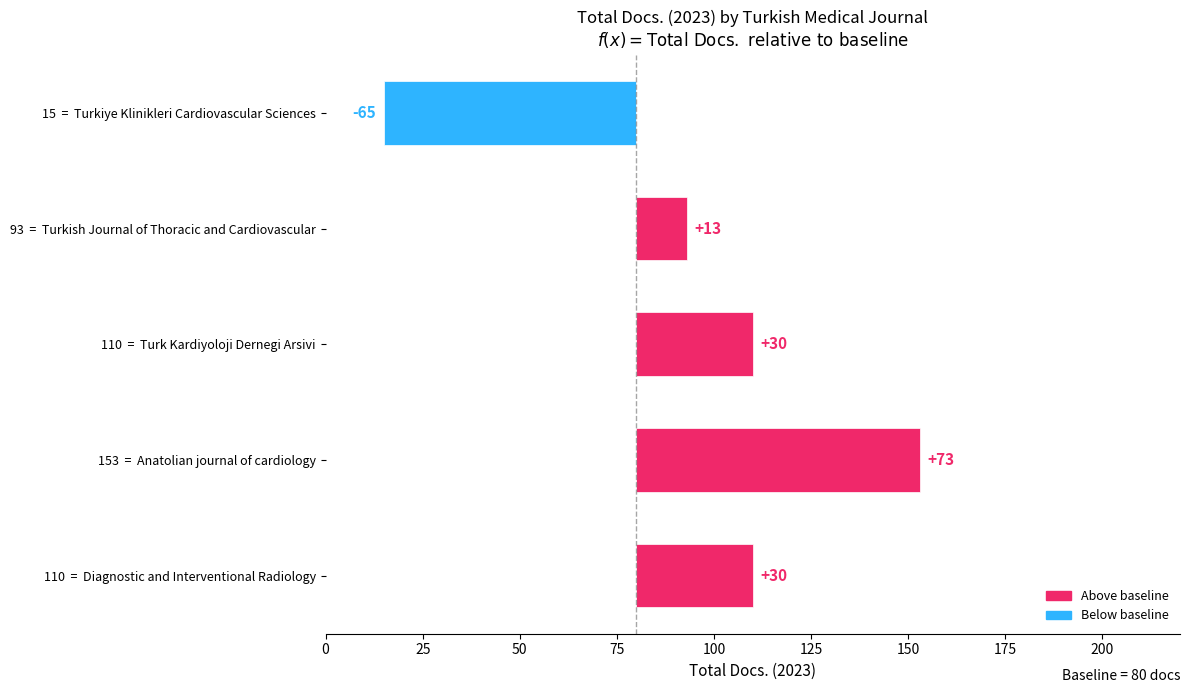

Between 110 = Diagnostic and Interventional Radiology and 153 = Anatolian journal of cardiology, which is larger?

153 = Anatolian journal of cardiology